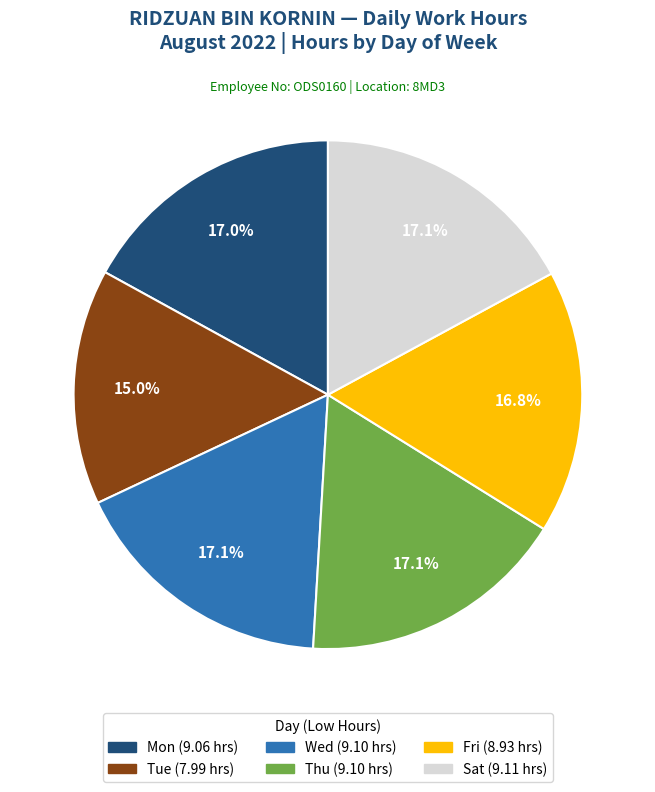

Is it true that Fri is 27% of the pie?

False